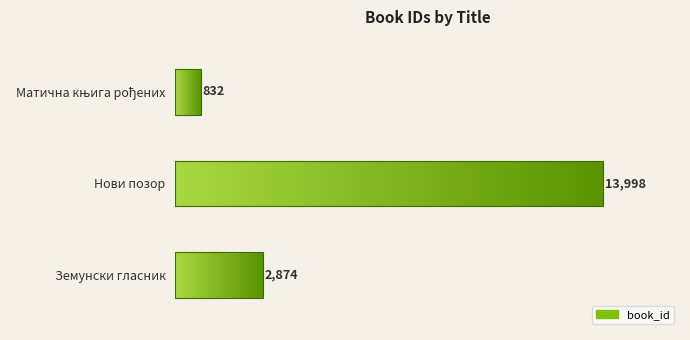

What is the approximate value at Матична књига рођених?

832